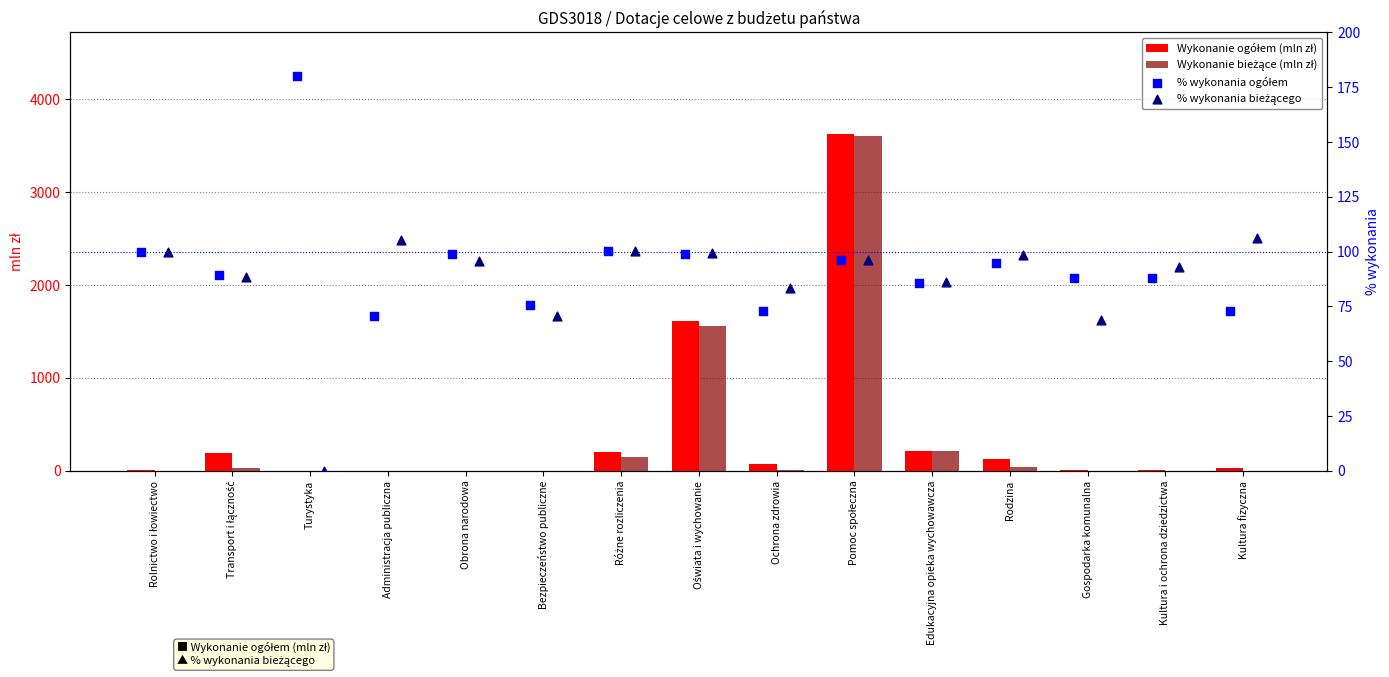

At which category is the sum across all series the highest?

Pomoc społeczna